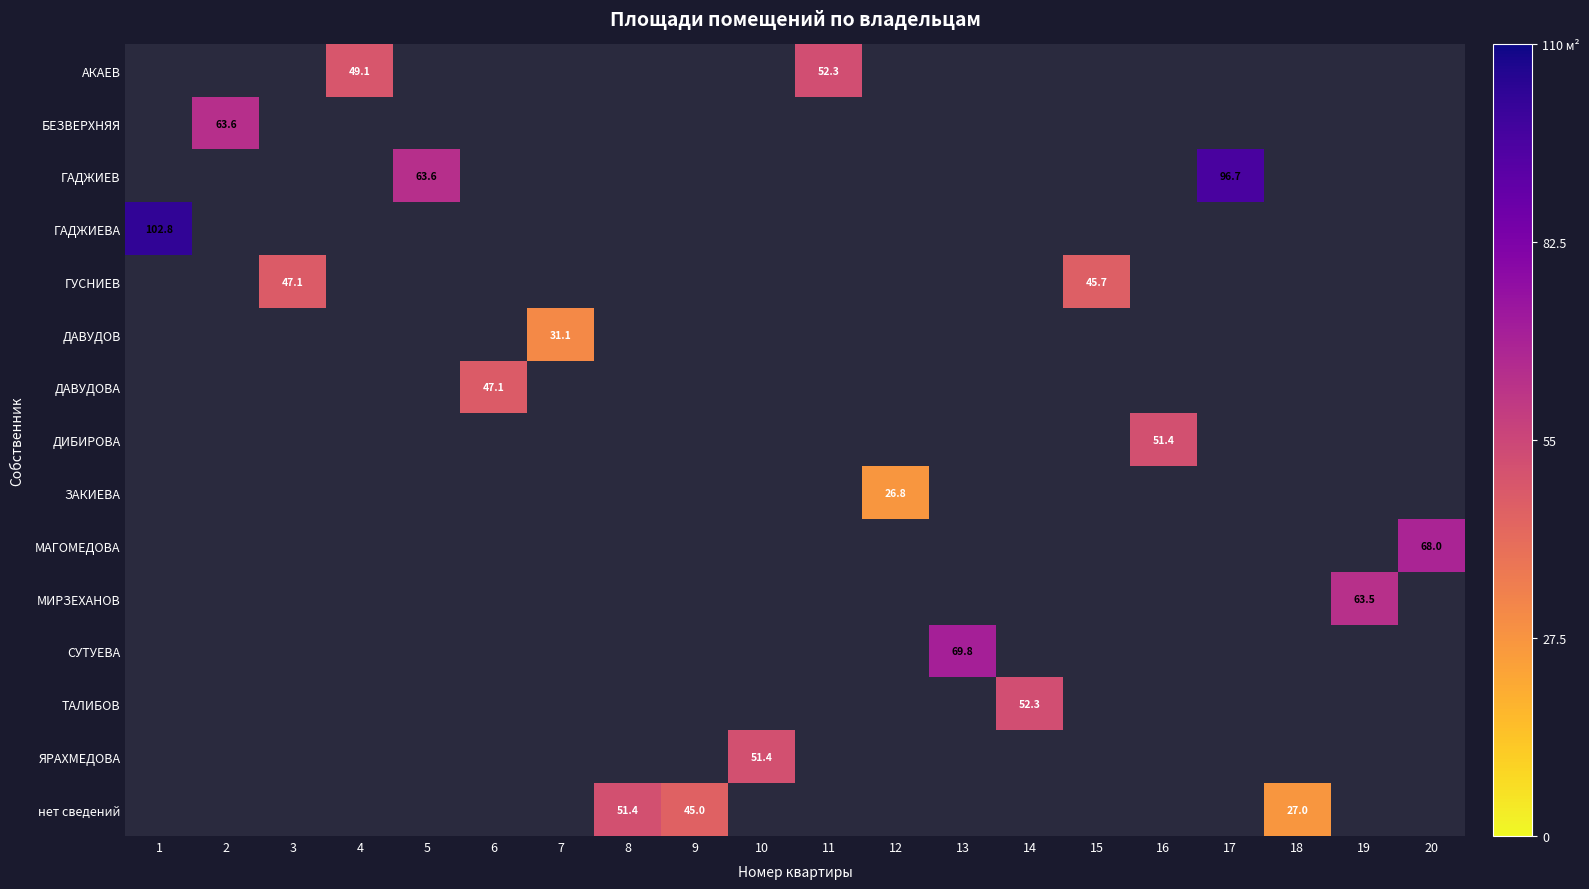

What is the smallest value displayed?

26.8